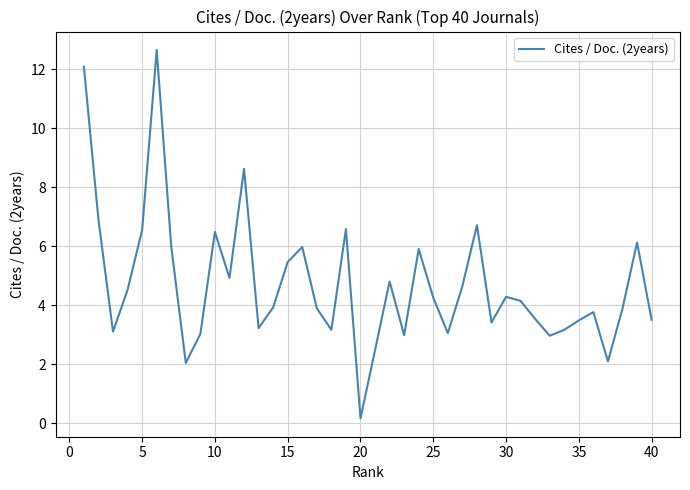

How many interior local peaks (higher than both neighbors) does the data have?

11